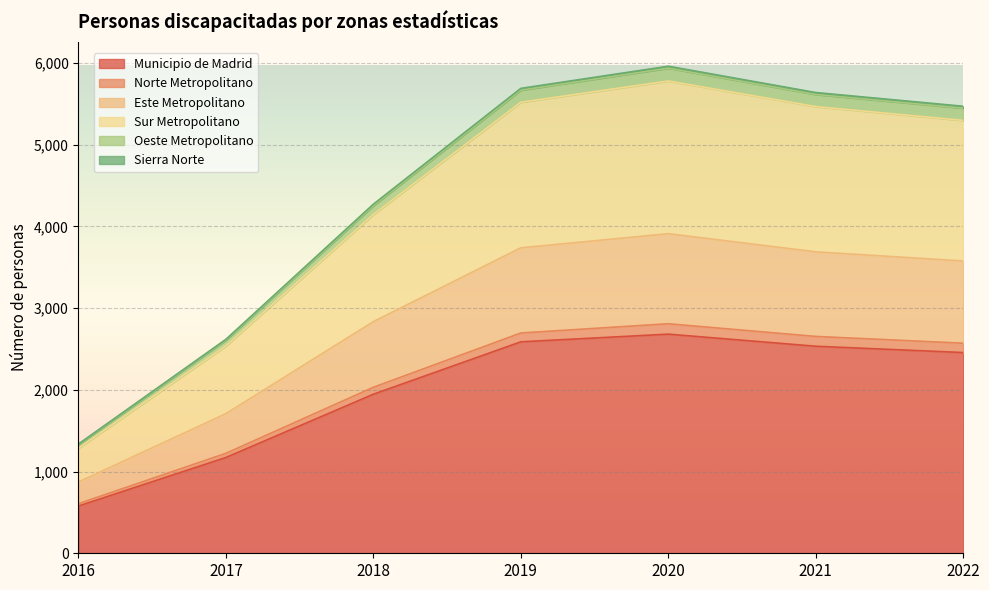

Does the chart display data point markers on the line(s)?

No